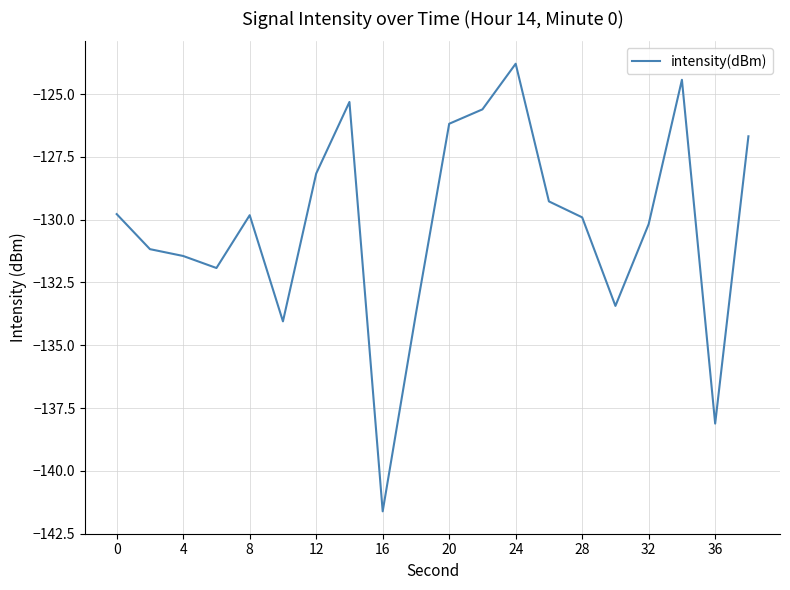

What is the difference between the maximum and minimum values?

17.8